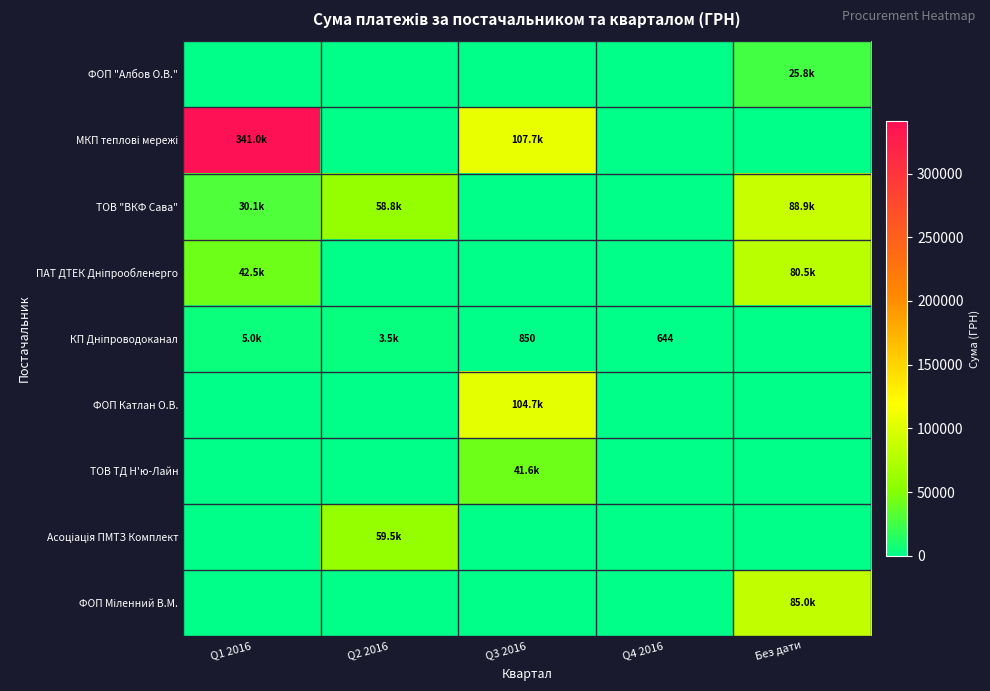

Which series has the largest total across all categories?

МКП теплові мережі